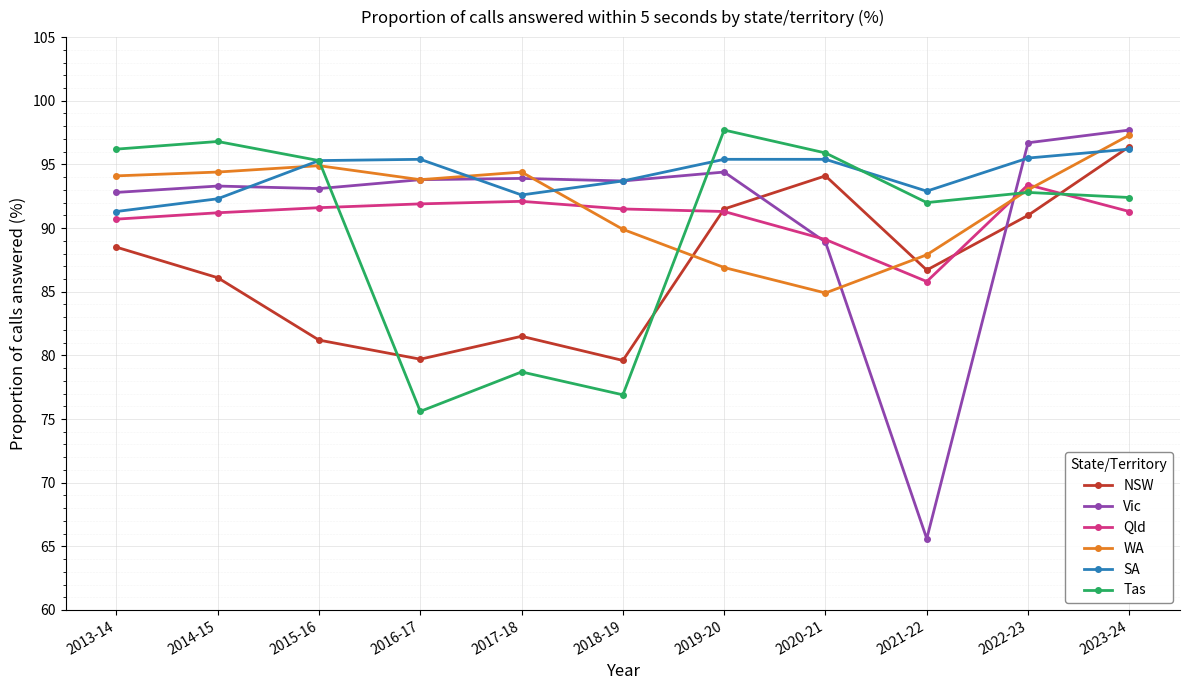

Count the number of data series in this chart.

6